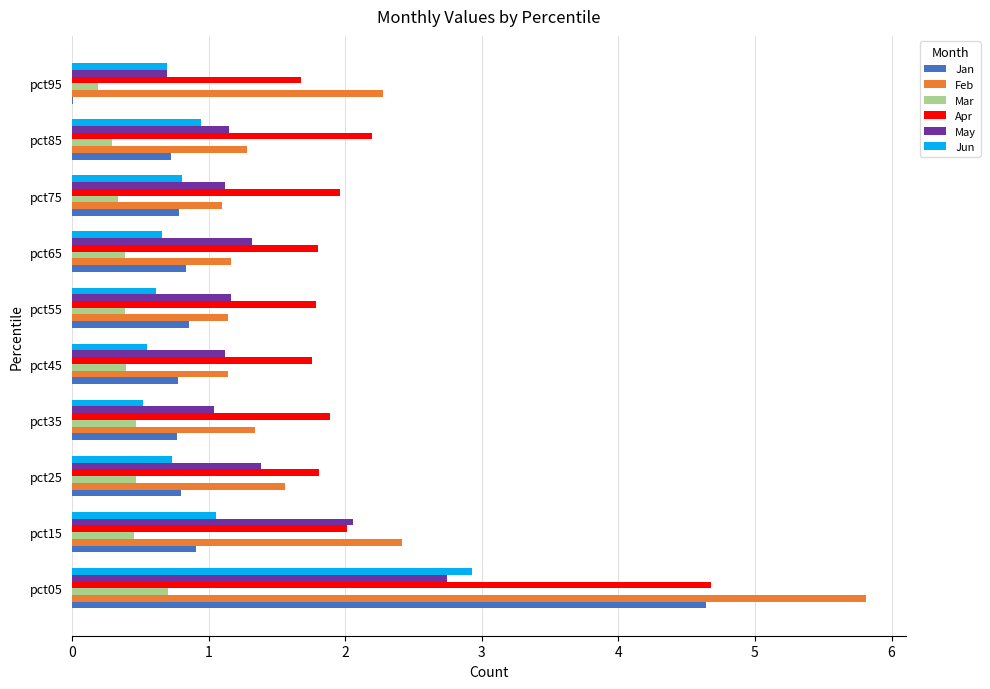

What is the total value across all series at pct35?

6.0